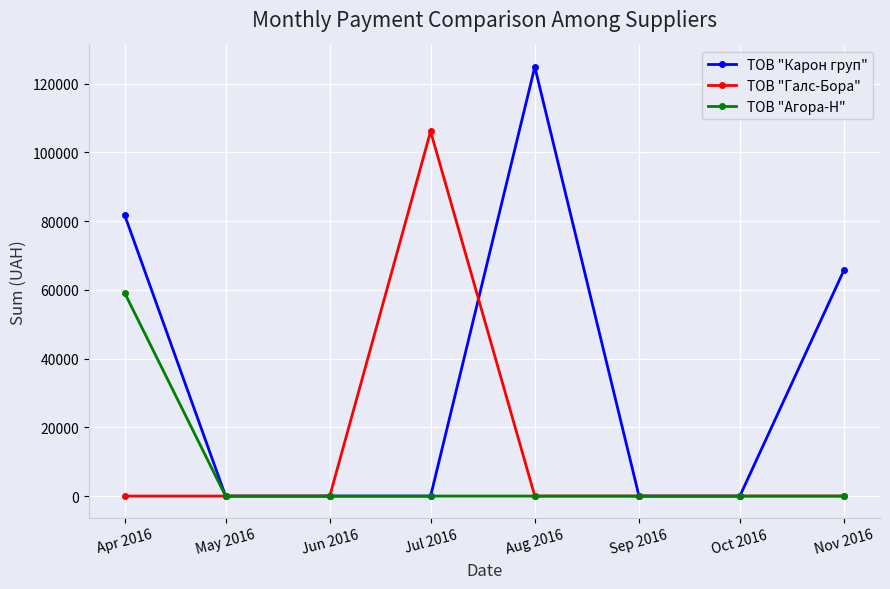

At which label does ТОВ "Агора-Н" reach its peak?

Apr 2016